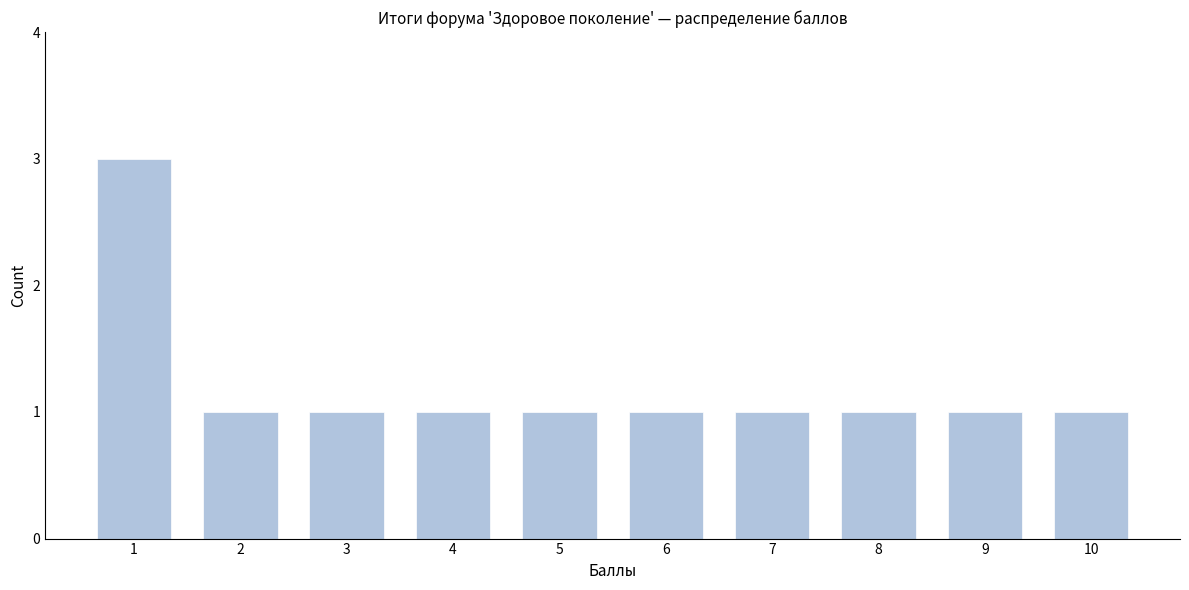

Reading right to left, transcribe all the data shown in this chart.

1	1	1	1	1	1	1	1	1	3